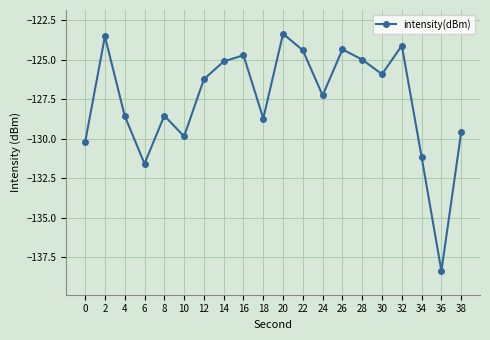

What is the difference between the values at 12 and 24?

1.0